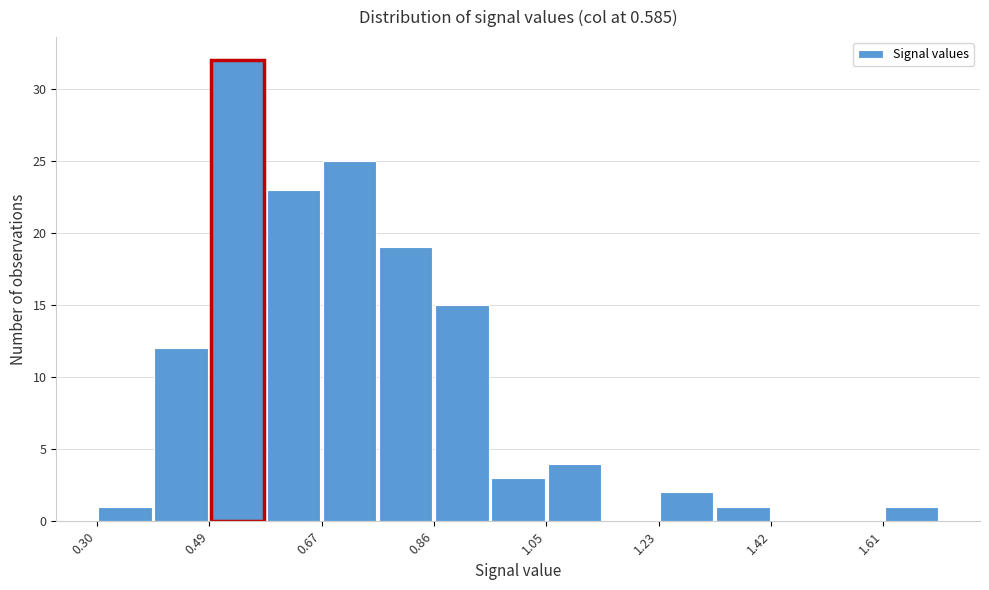

How tall is the bar that spans 1.32 to 1.42 on the x-axis? Neither the bar edges nor the heights are printed on the chart, so give them approximately, as read against the axes.

1